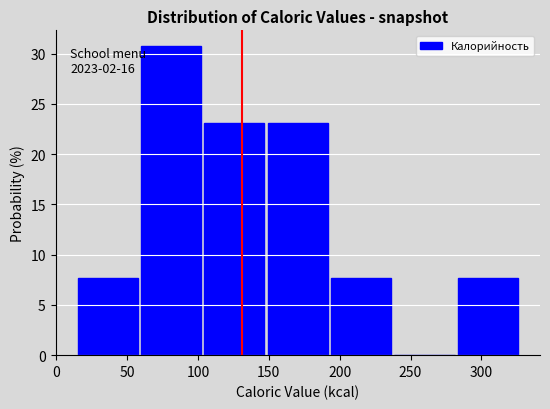

Over which range of the x-axis is the bar tallest?

60 to 105